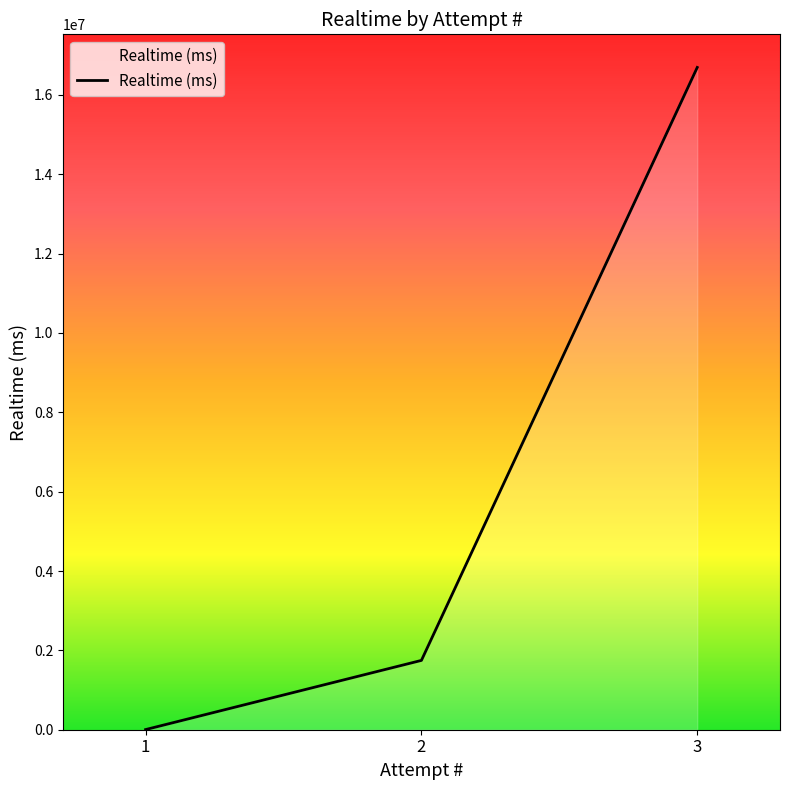

How many categories are shown in the chart?

3